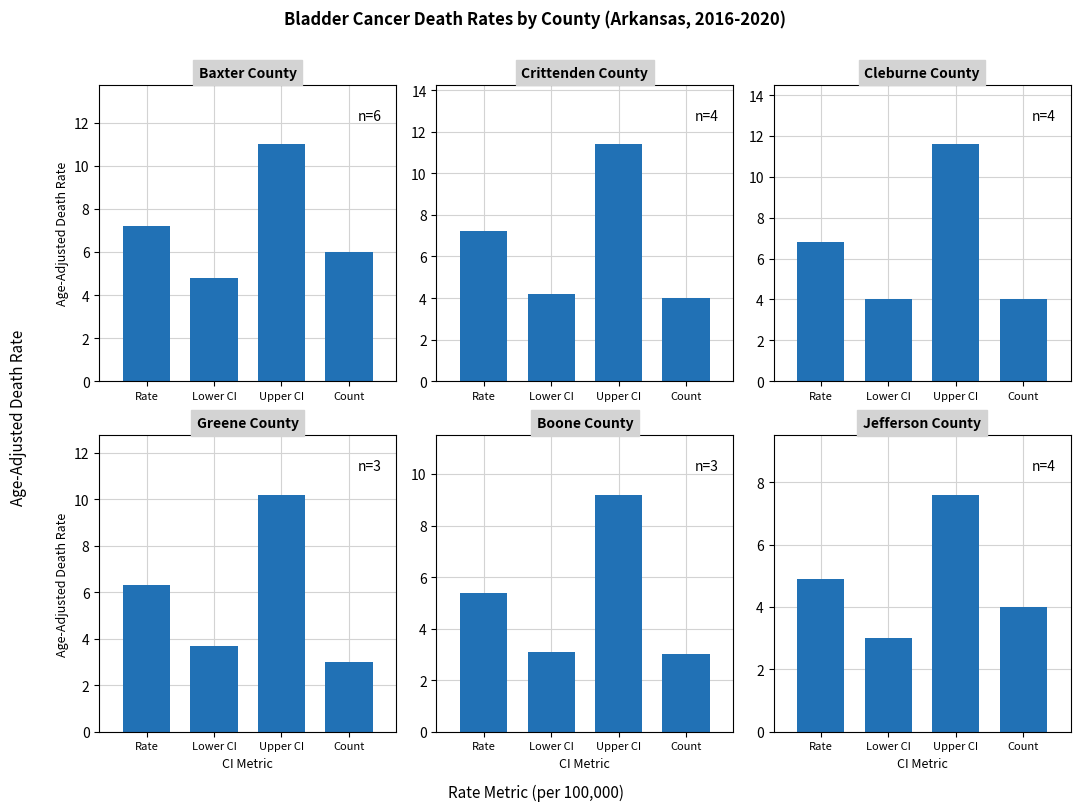

How many groups of bars are there?

4